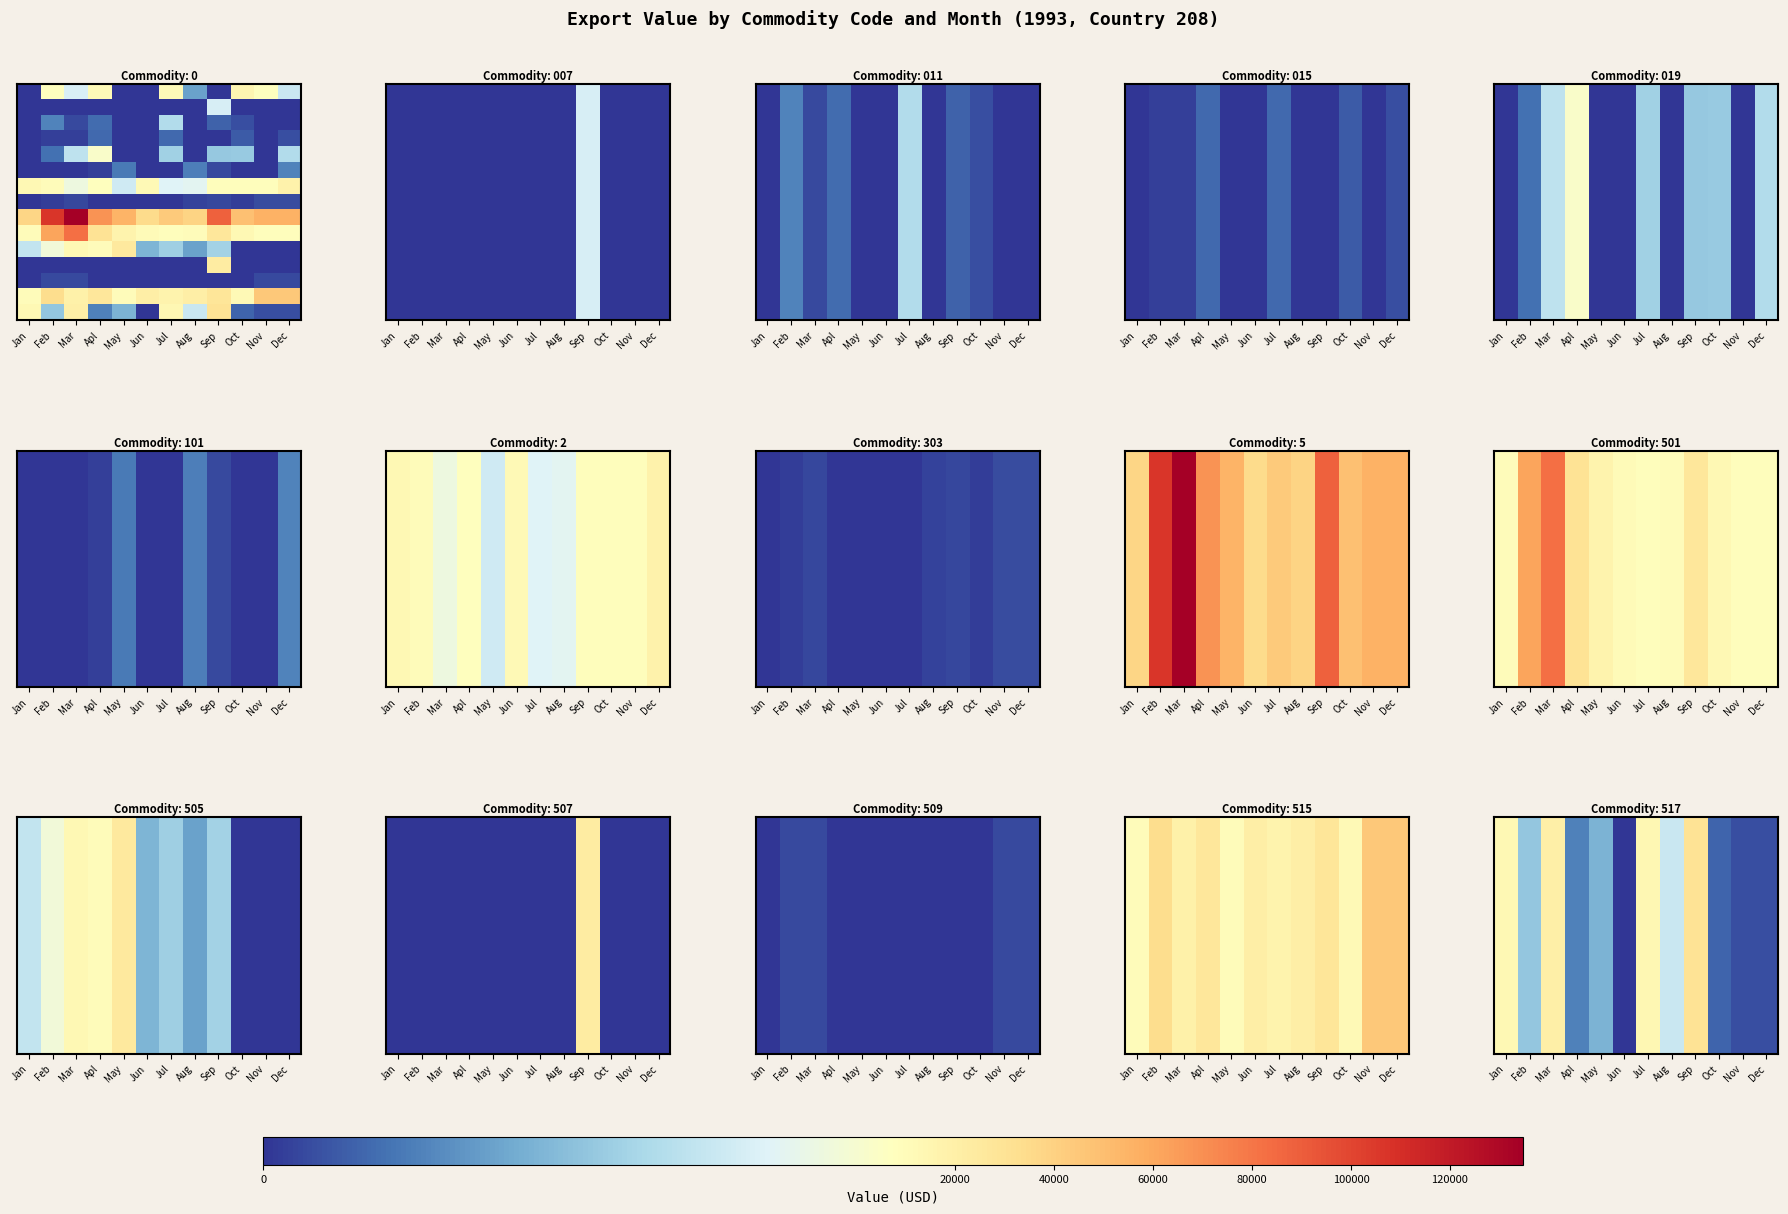

Count the number of data series in this chart.

15